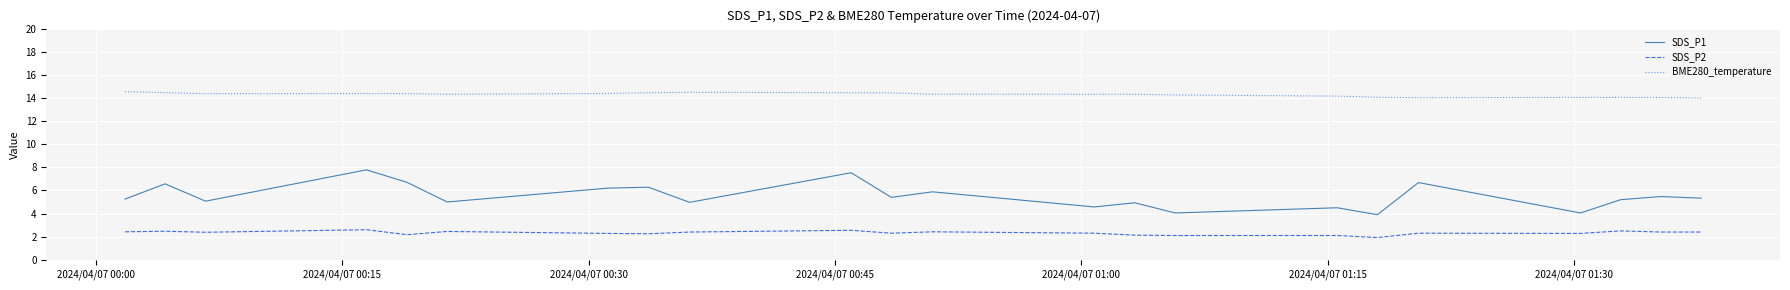

What is the minimum value for SDS_P1?

3.9